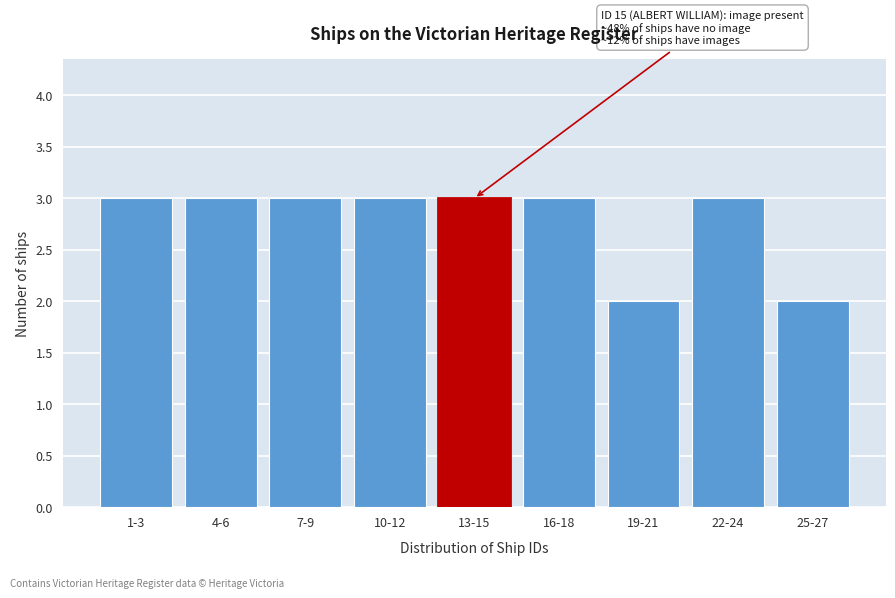

Reading left to right, transcribe all the data shown in this chart.

1-3=3	4-6=3	7-9=3	10-12=3	13-15=3	16-18=3	19-21=2	22-24=3	25-27=2